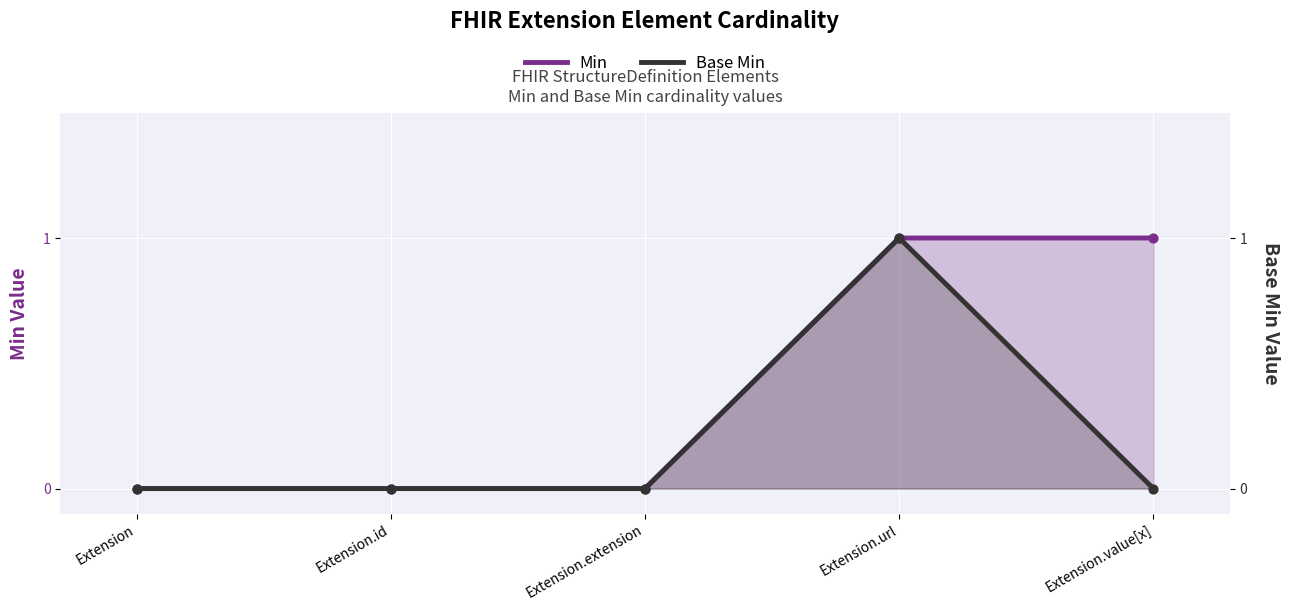

Which series contains the highest Y value?

Min